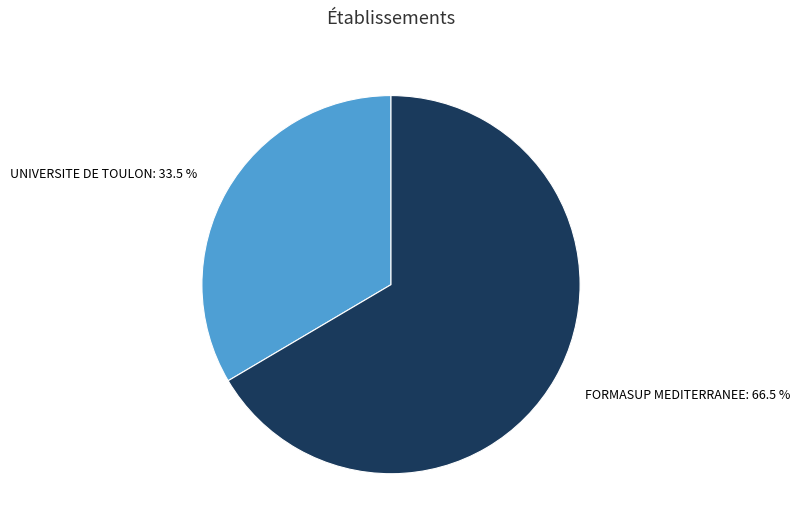

To the nearest percent, what is the difference between the FORMASUP MEDITERRANEE and UNIVERSITE DE TOULON slice percentages?

33%